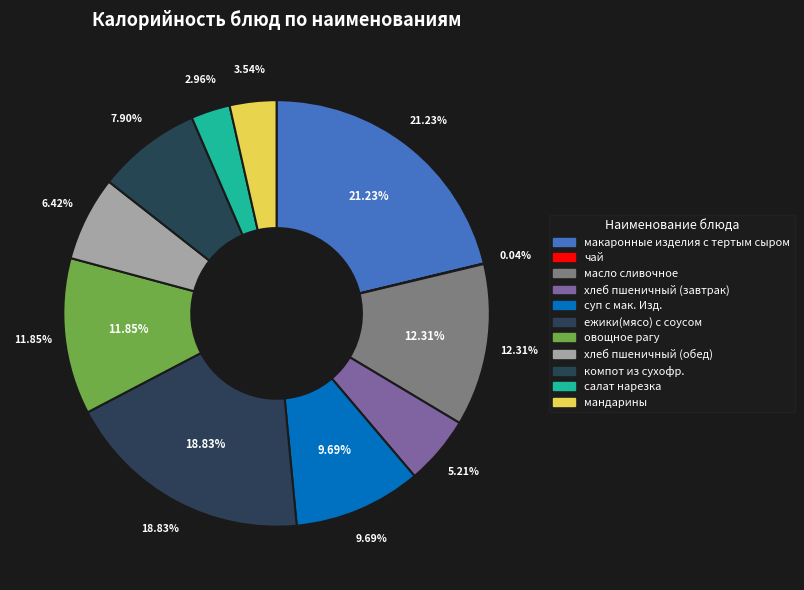

The хлеб пшеничный (обед) slice represents 6% of the pie. True or false?

True